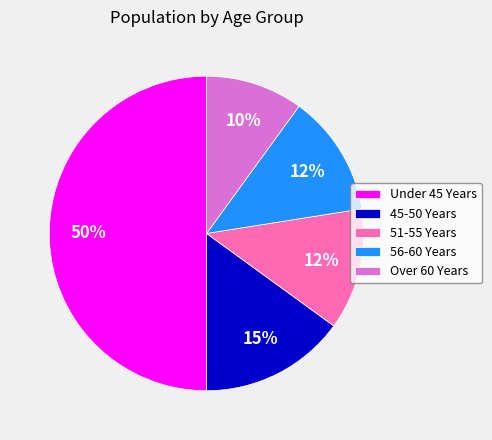

The Over 60 Years slice represents 10% of the pie. True or false?

True